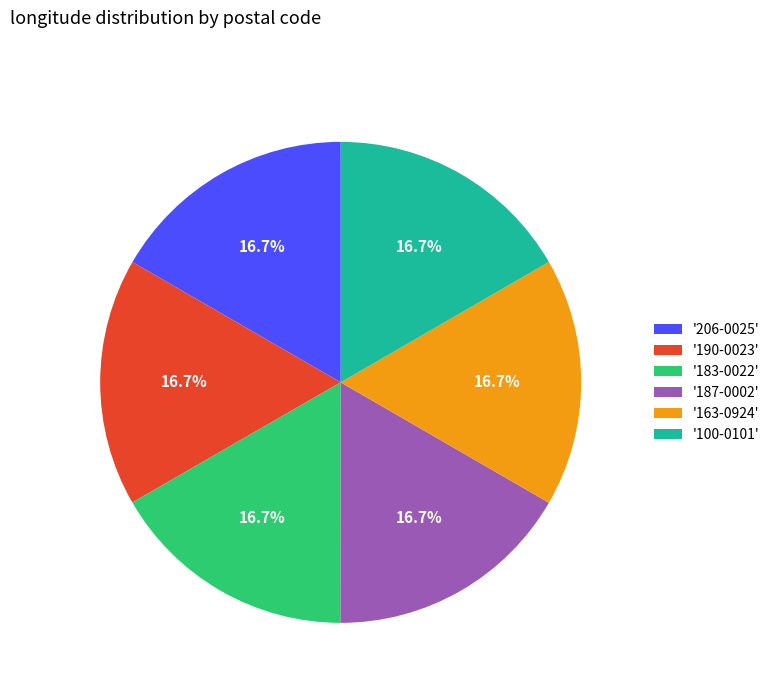

How many slices are in this pie chart?

6